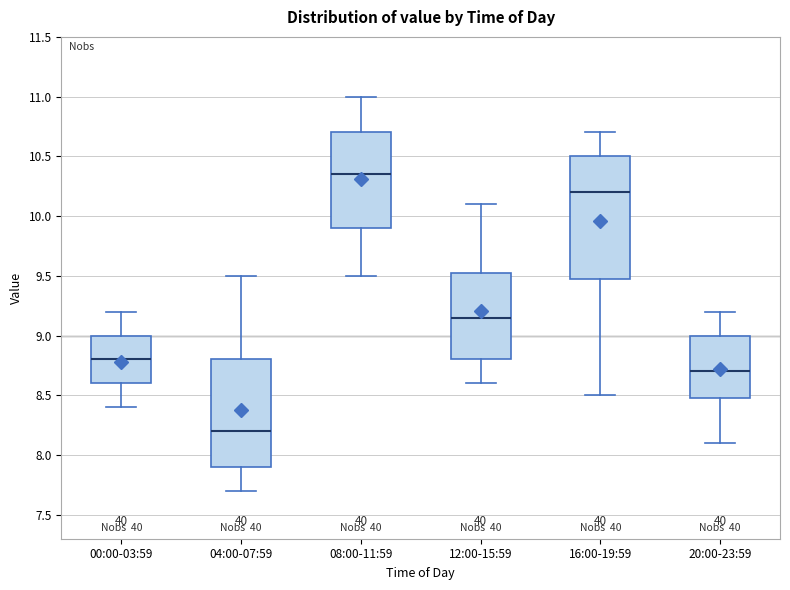

Reading left to right, read every box against the y-axis: the position of its median line, the range the box covers, and the ends of its whiskers. The values are not printed on the chart, so give them approximately, as read against the axis.

00:00-03:59: median 8.80, box 8.60 to 9.00, whiskers 8.40 to 9.20
04:00-07:59: median 8.20, box 7.90 to 8.80, whiskers 7.70 to 9.50
08:00-11:59: median 10.35, box 9.90 to 10.70, whiskers 9.50 to 11.00
12:00-15:59: median 9.15, box 8.80 to 9.55, whiskers 8.60 to 10.10
16:00-19:59: median 10.20, box 9.50 to 10.50, whiskers 8.50 to 10.70
20:00-23:59: median 8.70, box 8.50 to 9.00, whiskers 8.10 to 9.20